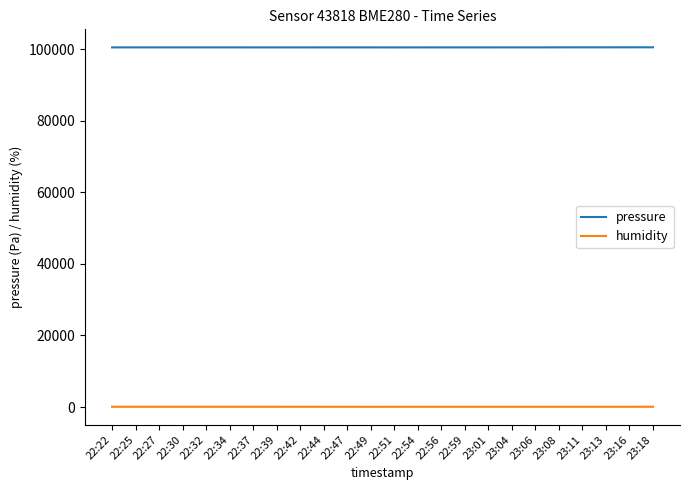

What is the lowest value of the pressure series?

100517.2